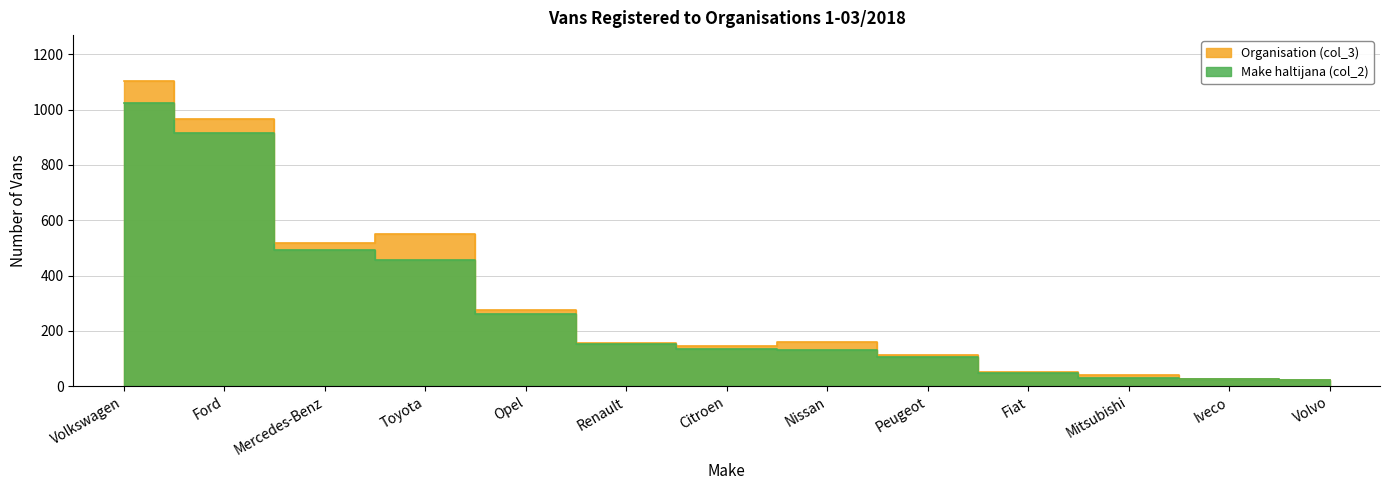

True or false: Organisation (col_3) and Make haltijana (col_2) cross at least once.

False